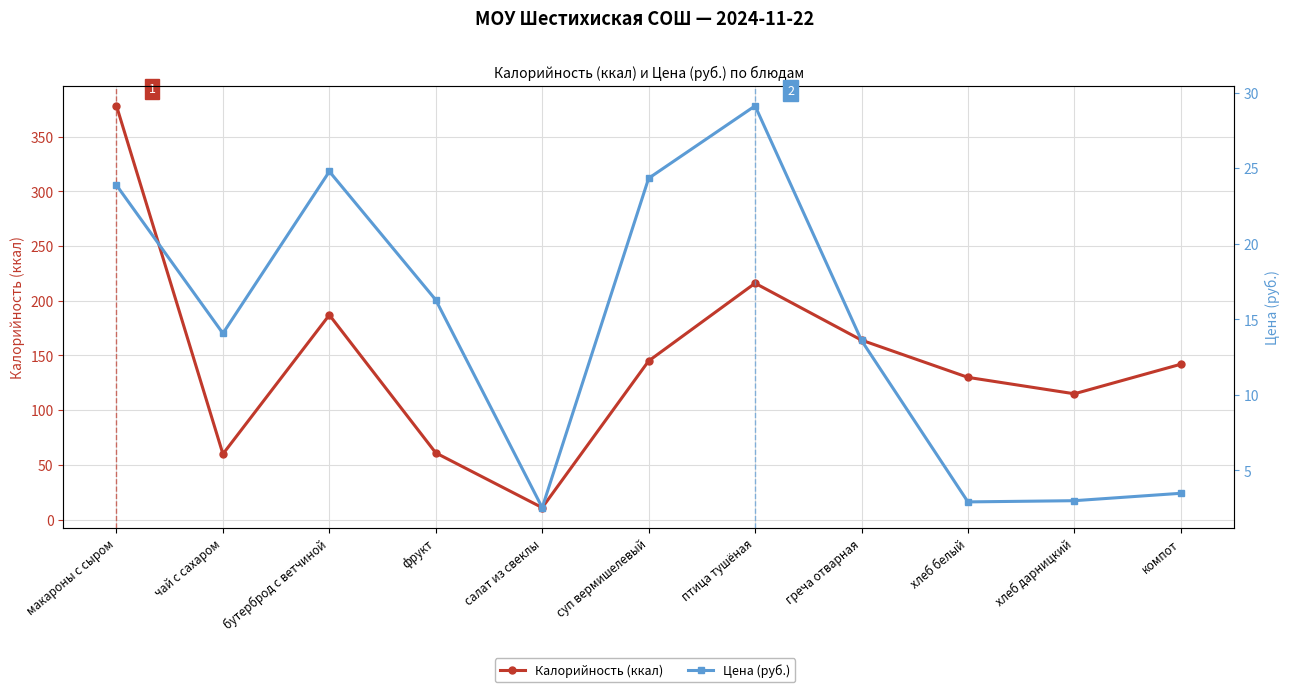

How many interior local peaks does the Калорийность (ккал) series have?

2